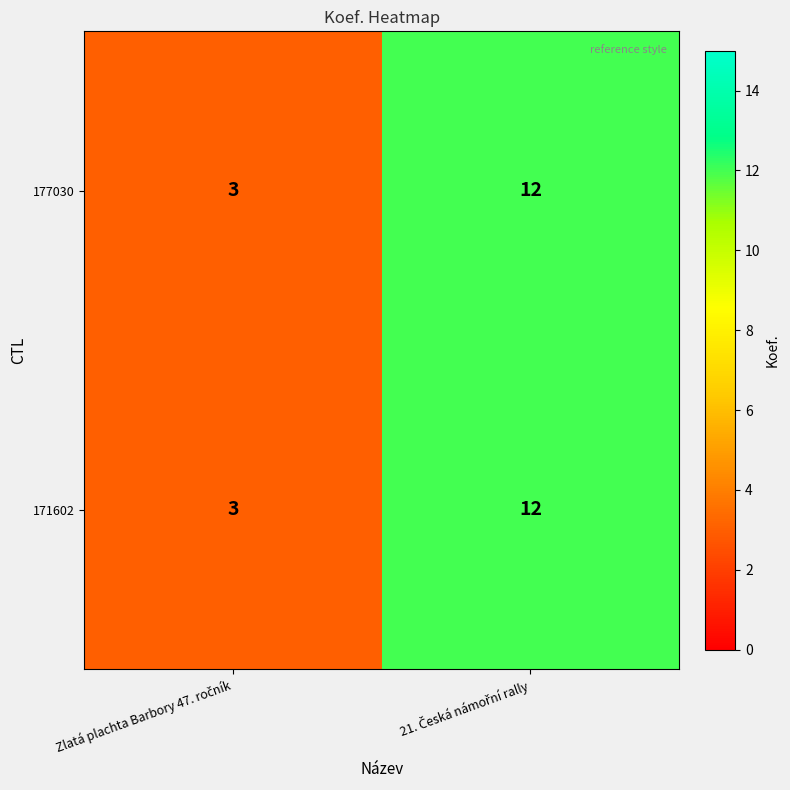

What is the sum of all 171602 values?

15